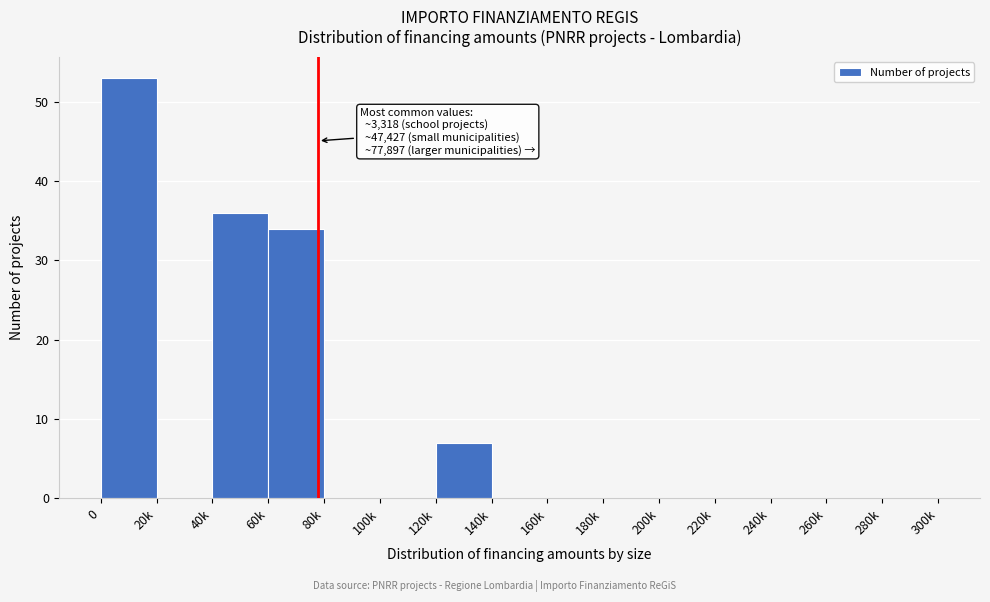

Reading right to left, what are all the values shown in this chart?

280k=0	260k=0	240k=0	220k=0	200k=0	180k=0	160k=0	140k=0	120k=7	100k=0	80k=0	60k=34	40k=36	20k=0	0=53